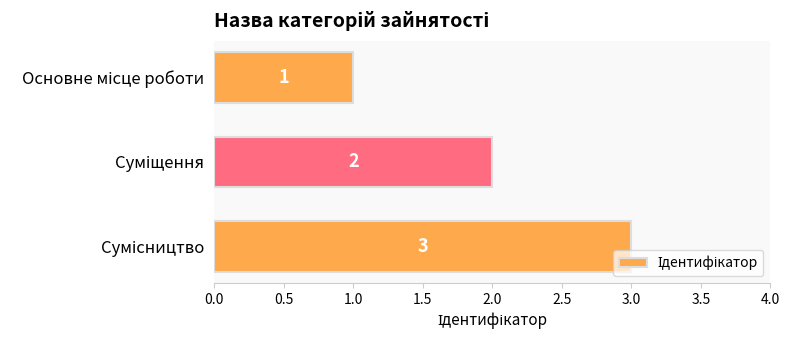

What is the maximum value shown in the chart?

3